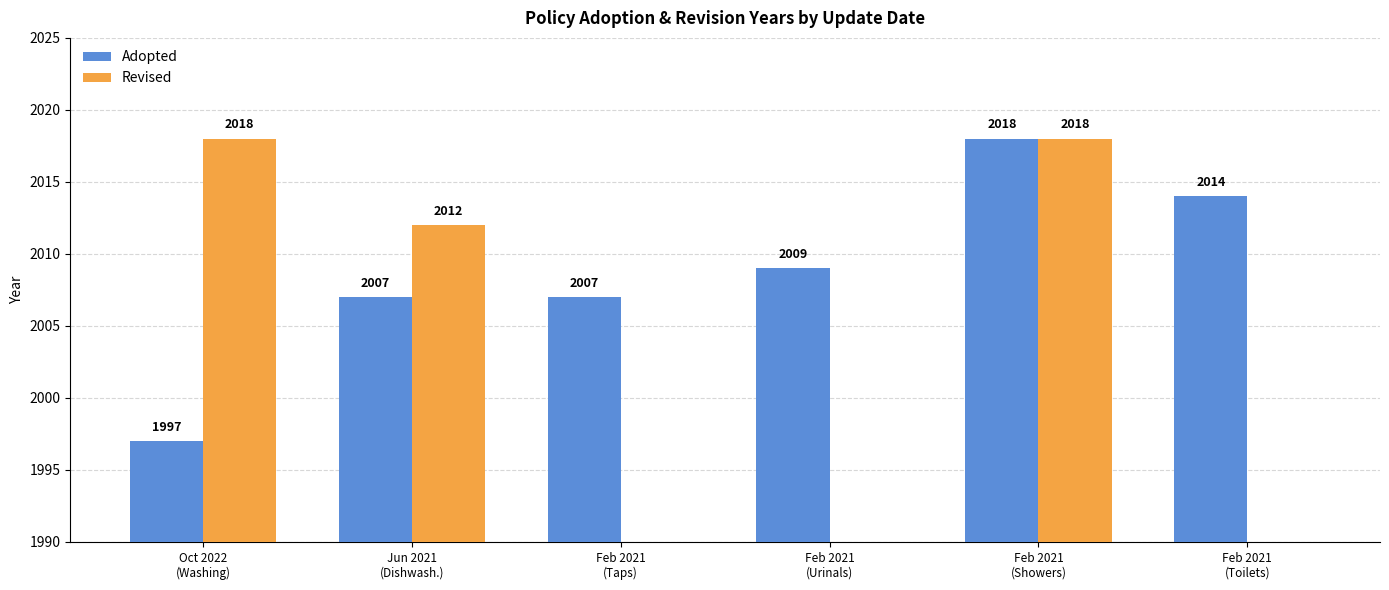

Where is Adopted nearest to the value 2007?

Jun 2021
(Dishwash.)